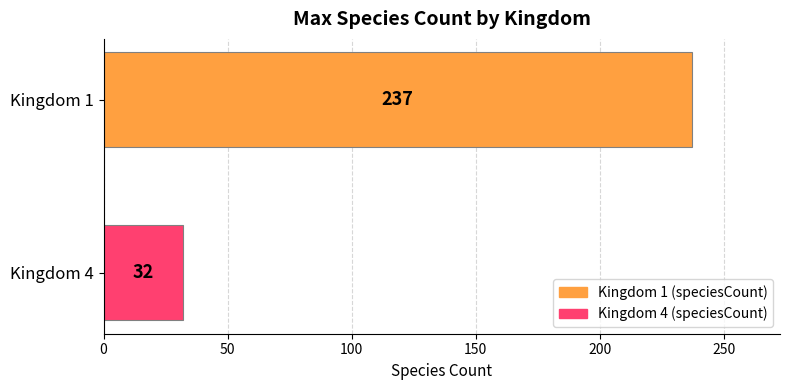

What is the smallest value displayed?

32